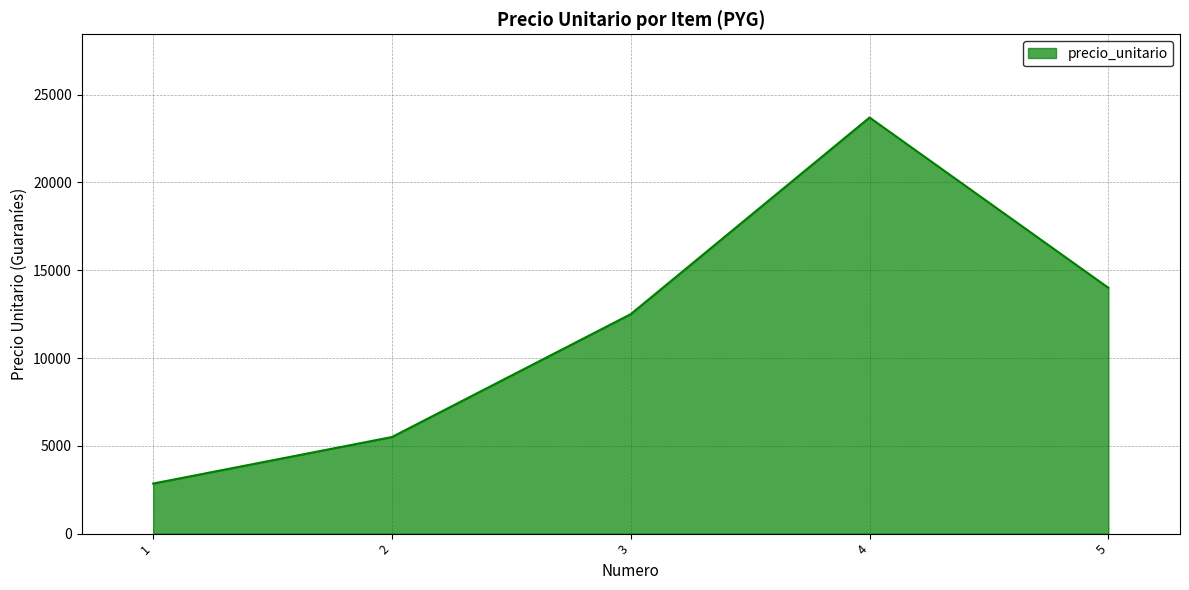

At which category does the chart reach its peak across all series?

4